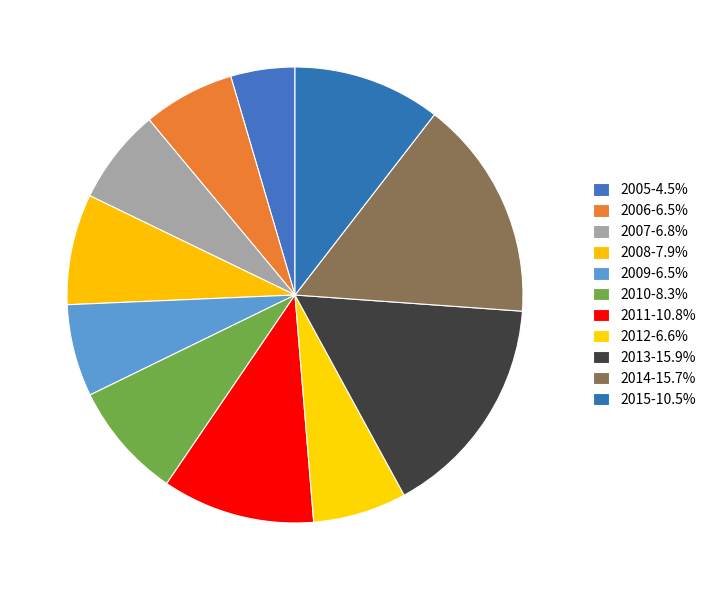

Which slice is the largest?

2013